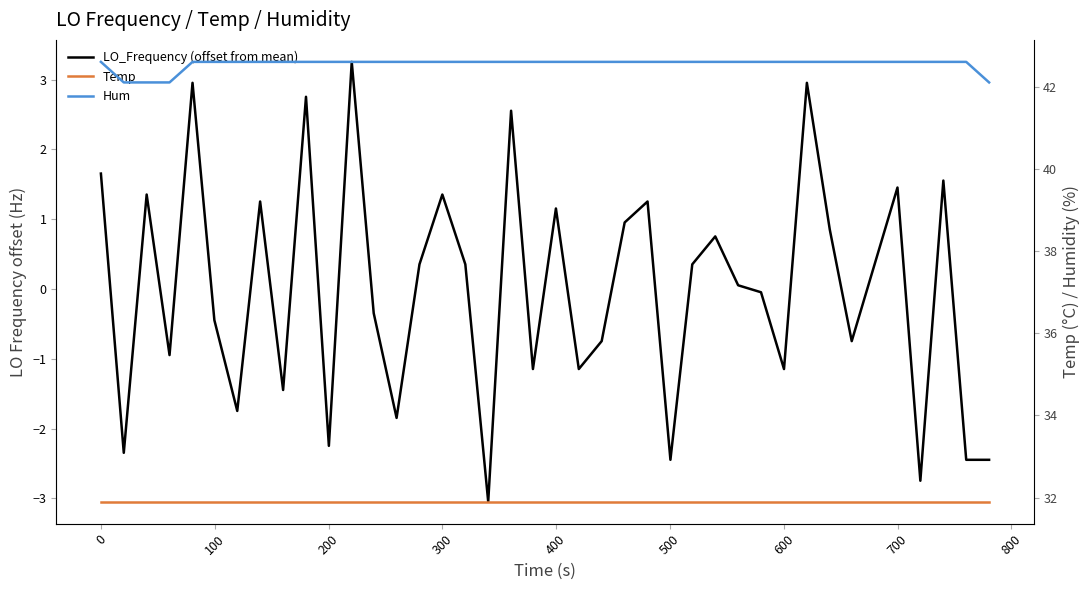

Which series has the widest spread of values?

LO_Frequency (offset from mean)